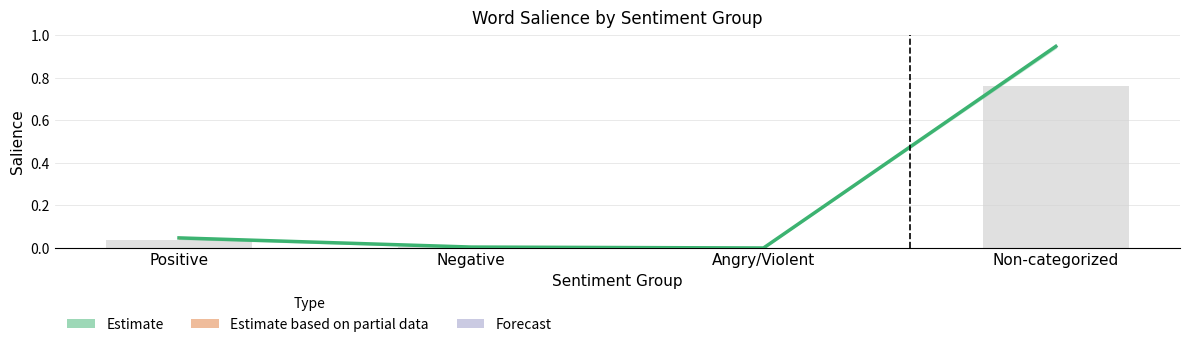

Rank the categories by value from highest to lowest.

Non-categorized, Positive, Negative, Angry/Violent